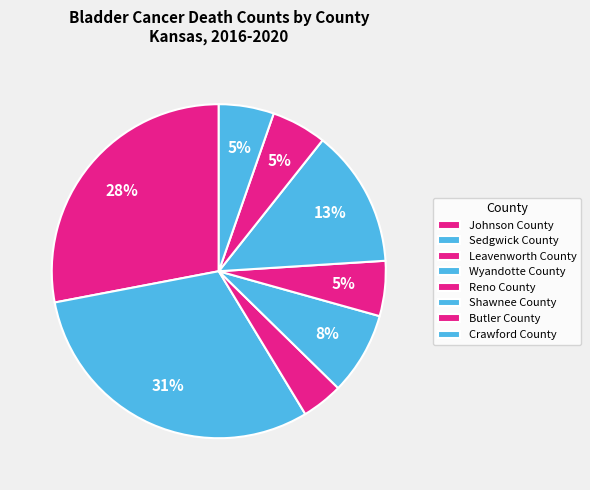

Does any single category account for the majority?

No